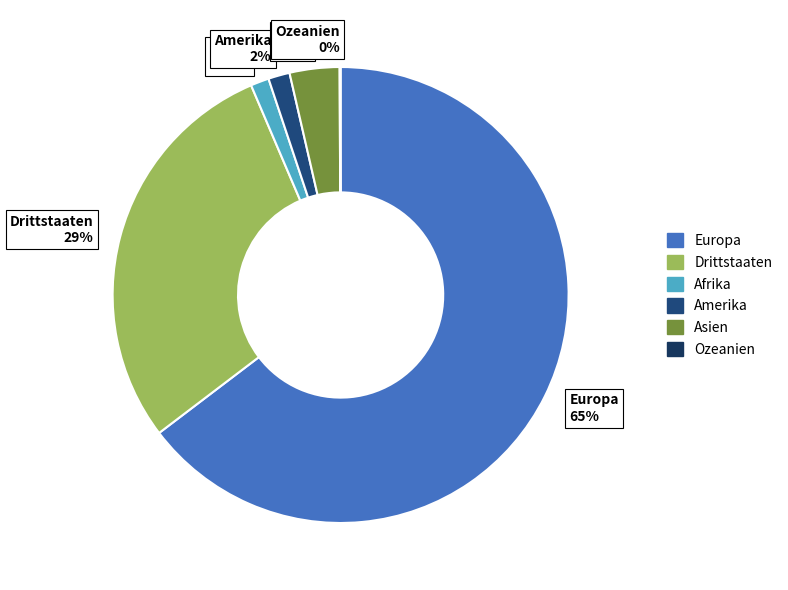

The Asien 4% slice represents 4% of the pie. True or false?

True